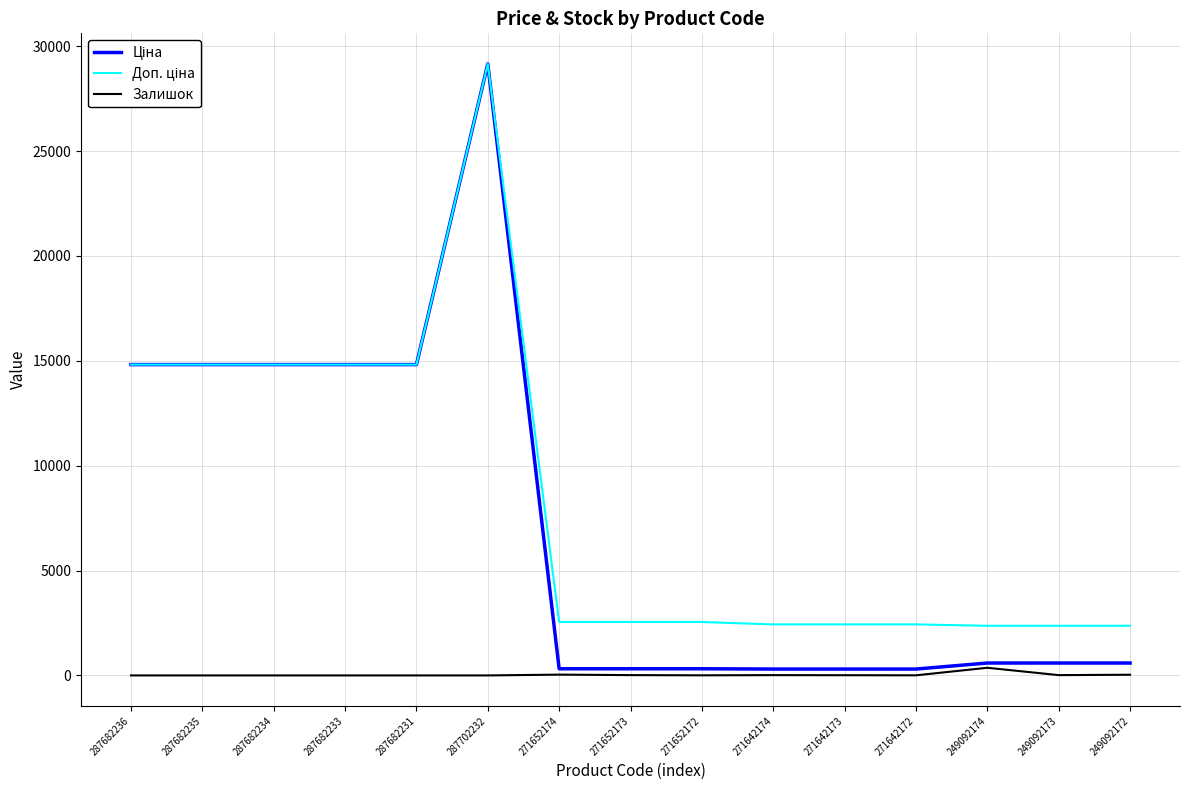

At which category is the sum across all series the highest?

287702232